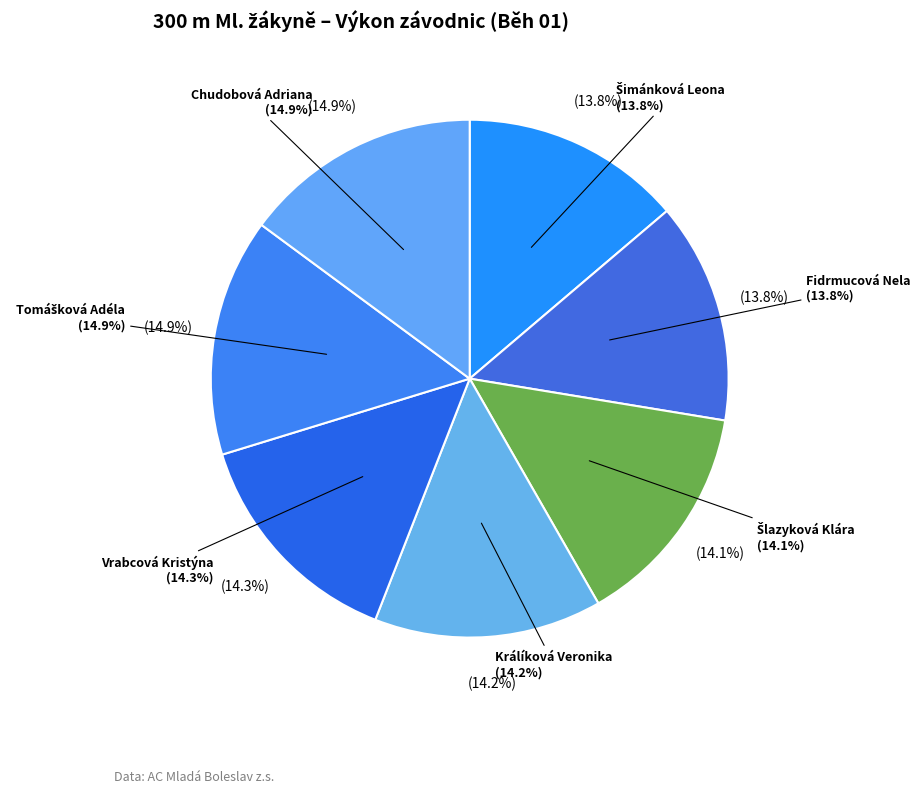

Is it true that Vrabcová Kristýna is 26% of the pie?

False